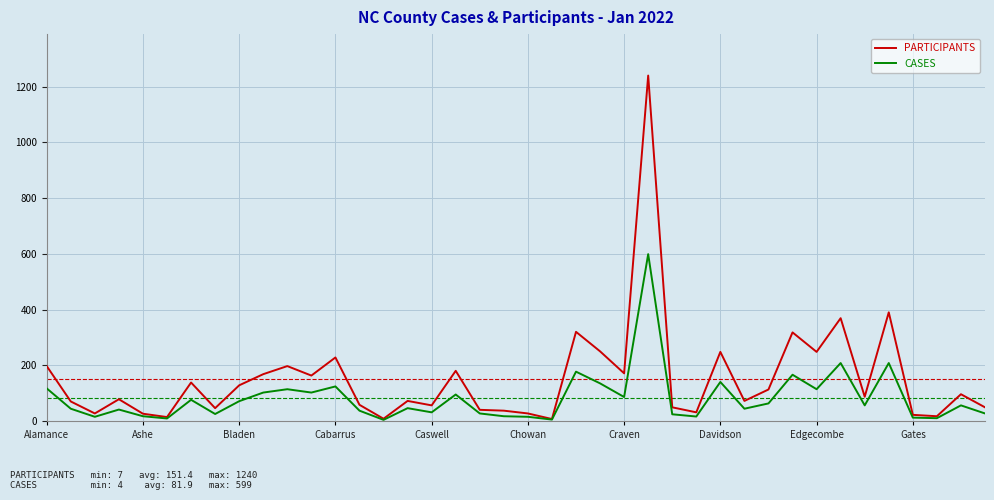

What are all the series names shown in the legend?

PARTICIPANTS, CASES